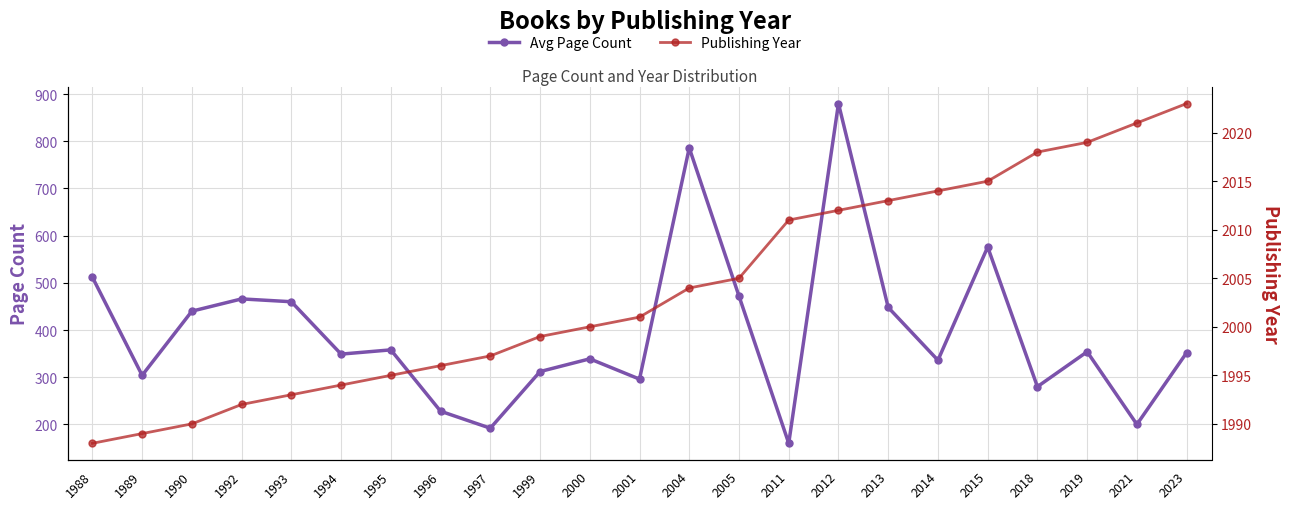

What is the value of the Publishing Year point at the 20th from the left?

2018